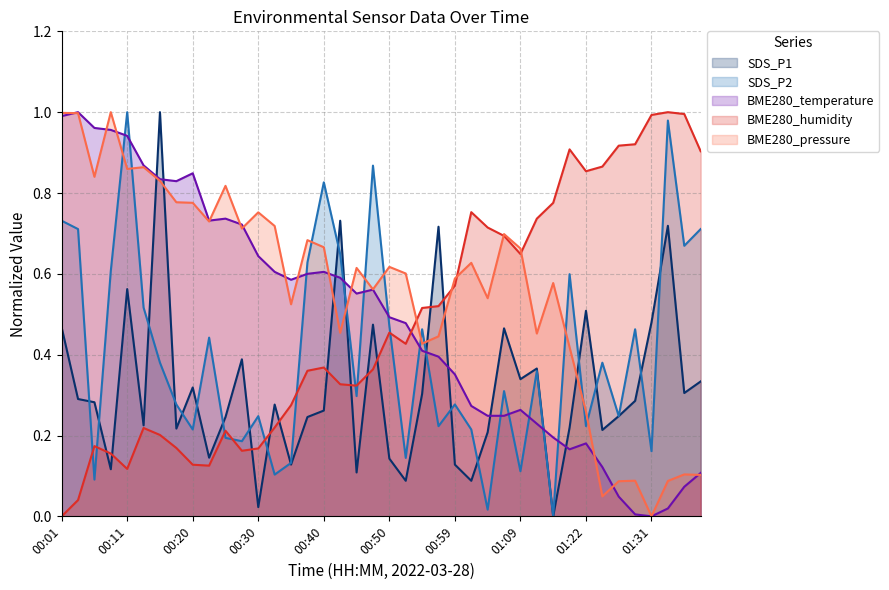

Rank the categories by SDS_P2 value from lowest to highest.

01:14, 01:04, 00:06, 00:33, 01:09, 00:35, 00:52, 01:31, 00:28, 00:25, 00:20, 01:02, 00:57, 01:22, 00:30, 01:26, 00:18, 00:59, 00:45, 01:07, 01:12, 00:15, 01:24, 00:23, 00:54, 01:29, 00:50, 00:13, 01:19, 00:08, 00:37, 00:42, 01:36, 00:03, 01:39, 00:01, 00:40, 00:47, 01:34, 00:11